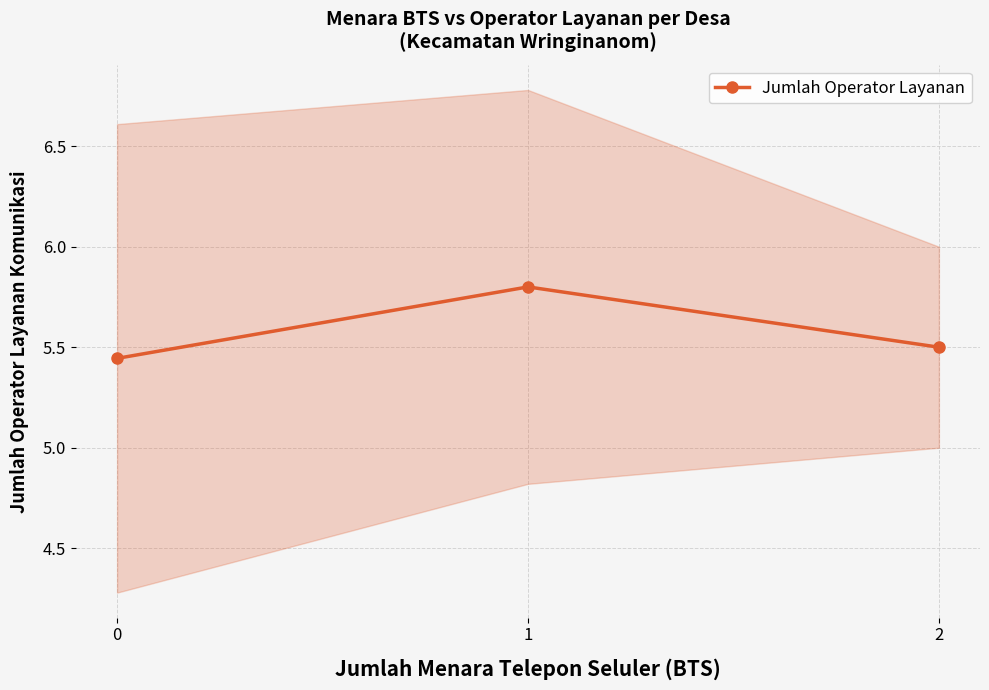

What is the greatest value displayed?

5.8